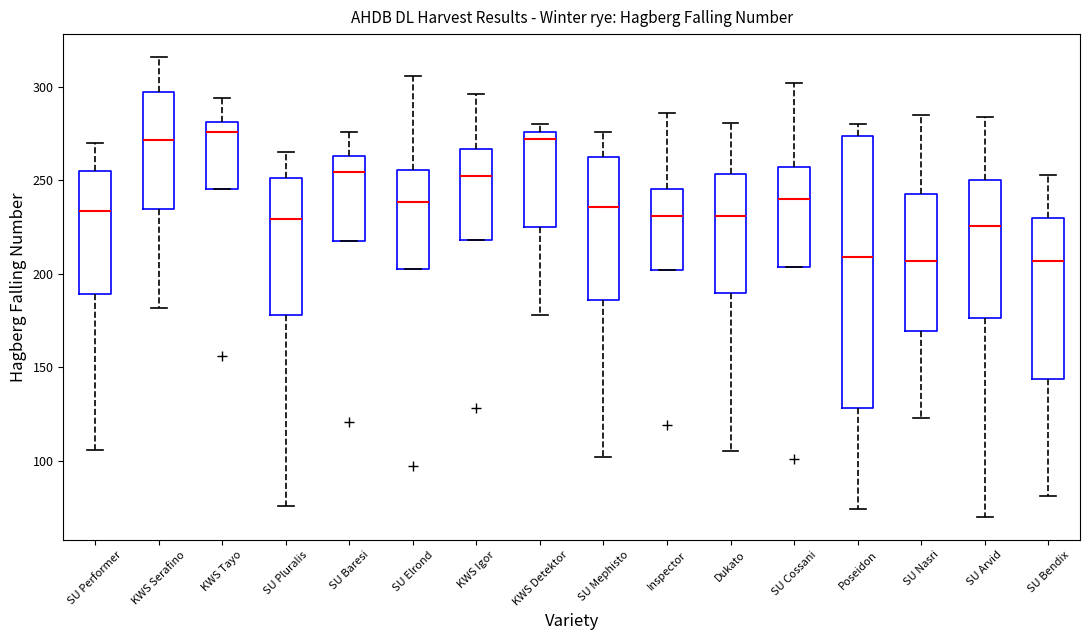

Which box is the tallest, from its lower edge to its upper edge?

Poseidon